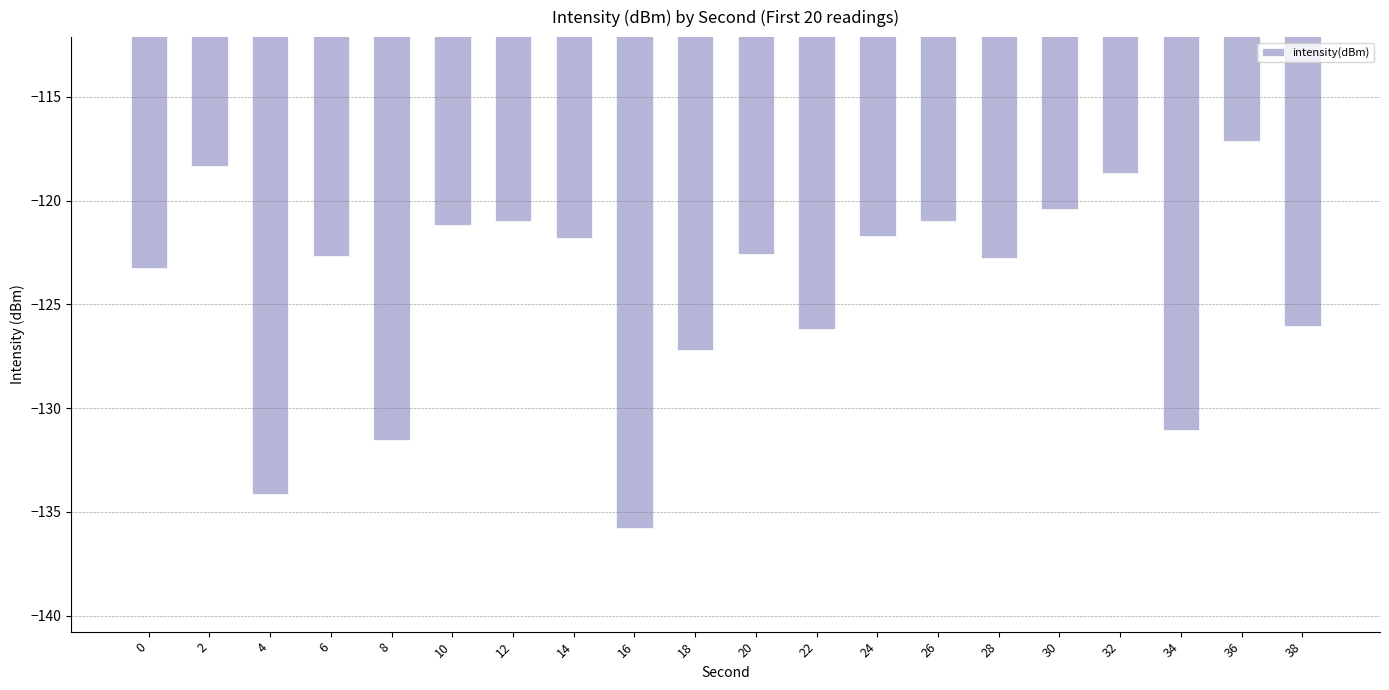

True or false: the data shows -121.7 at 24.

True